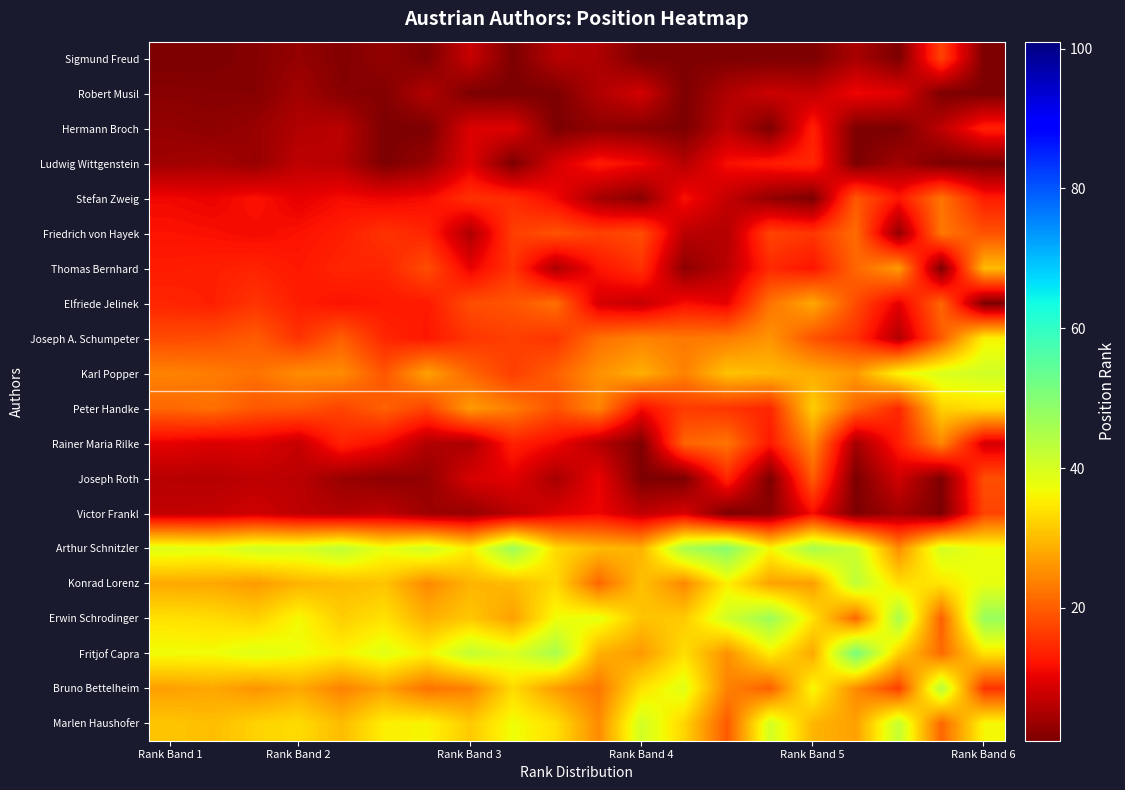

Count the number of categories in the chart.

20